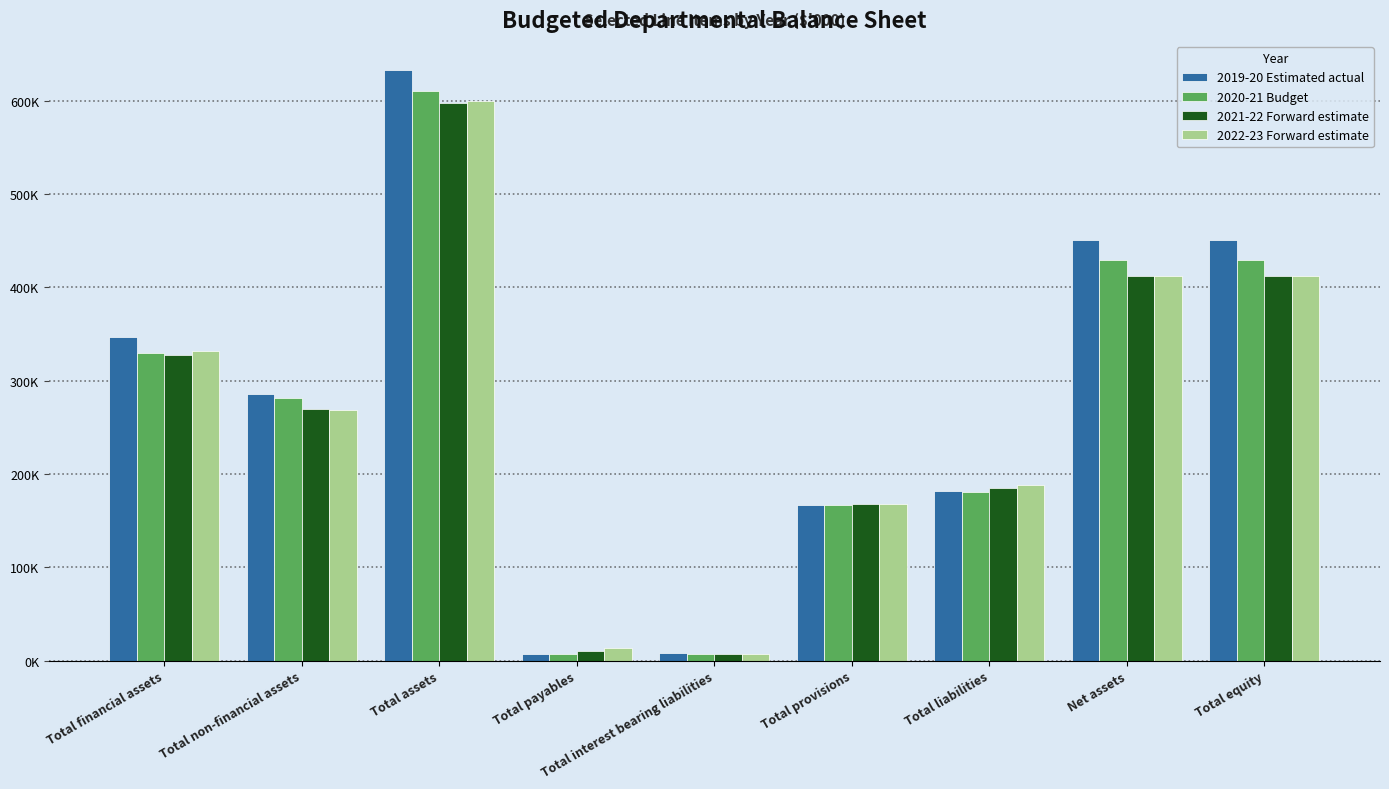

At which category is the sum across all series the highest?

Total assets